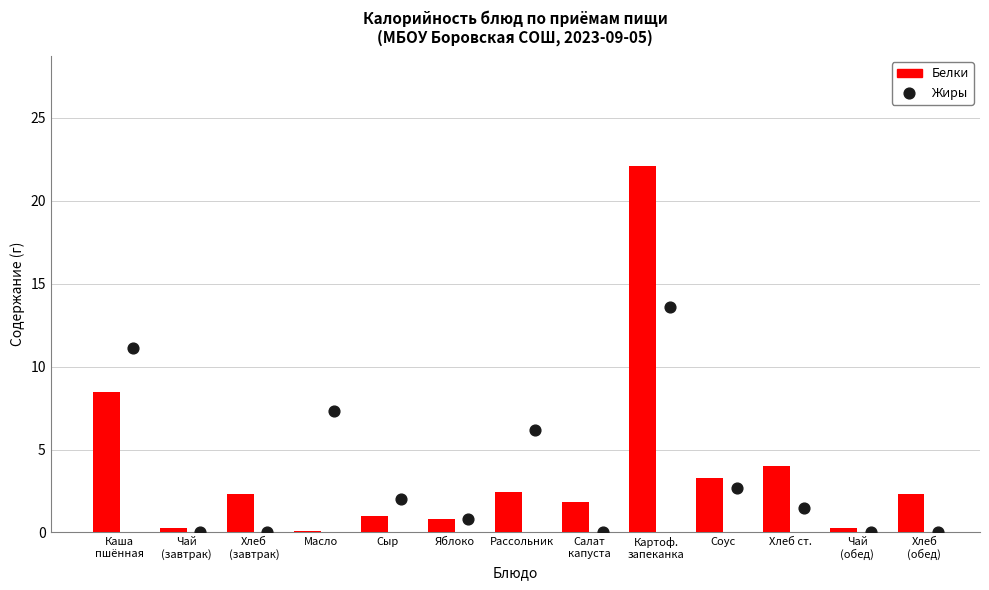

Which series has the largest Y range (max minus min)?

Белки